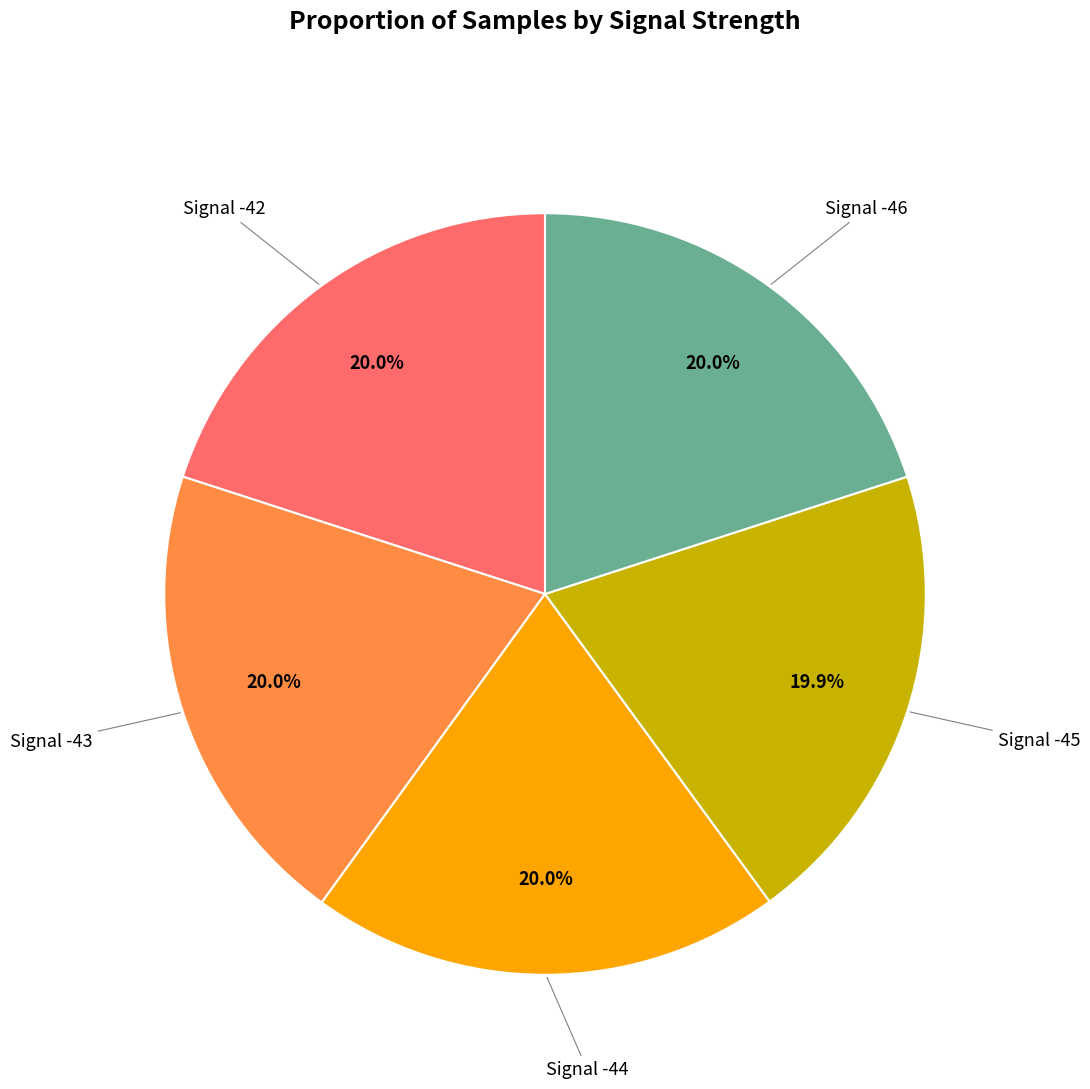

Combined, do Signal -46 and Signal -42 account for over 50%?

No